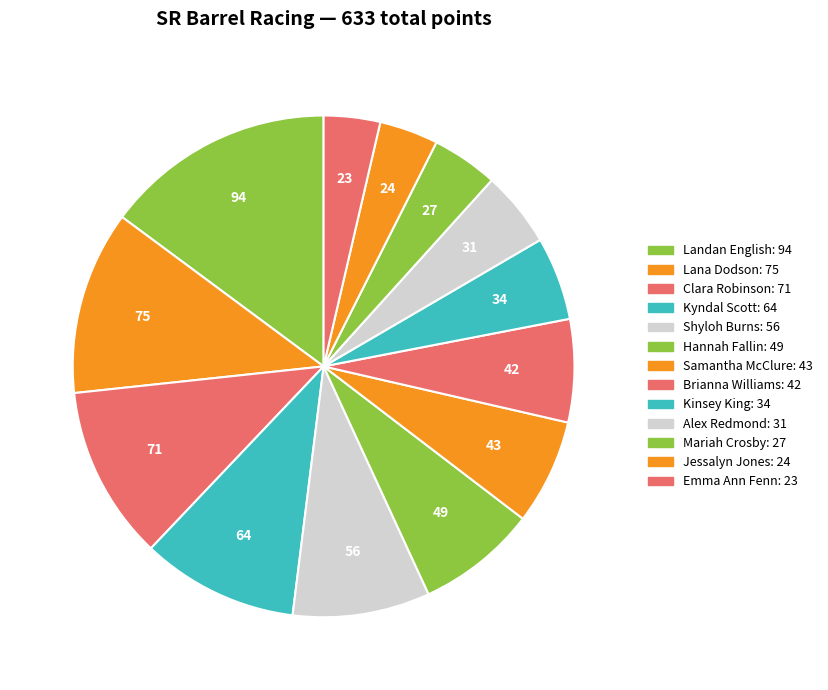

Does any single category account for the majority?

No